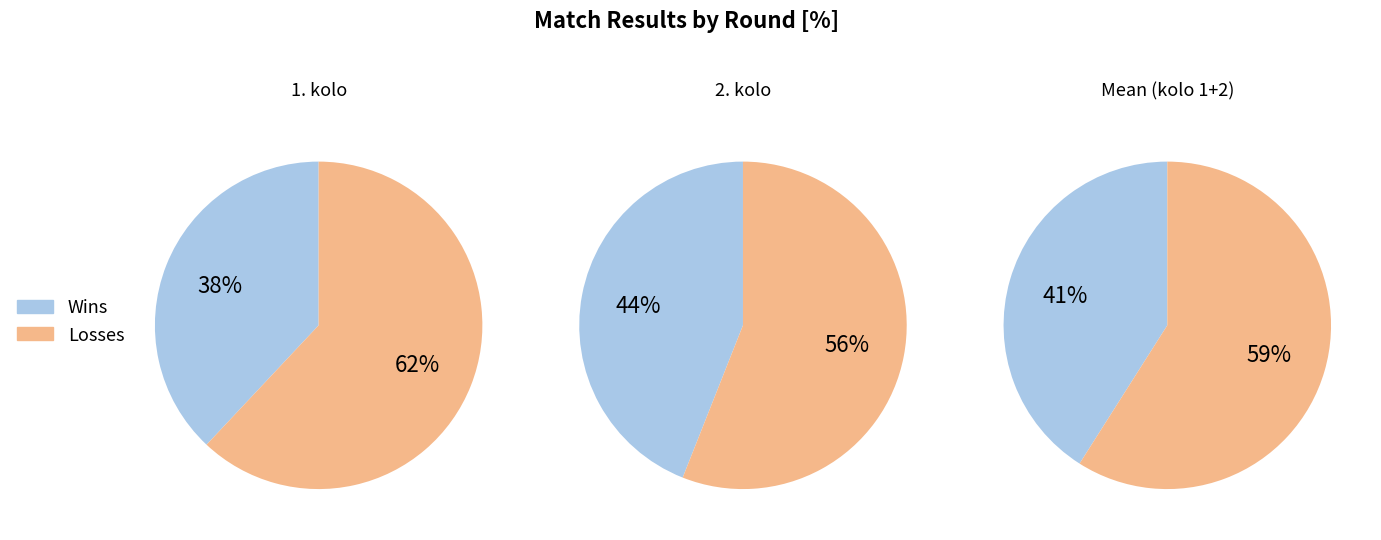

To the nearest percent, what is the difference between the largest and smallest slice percentages?

19%